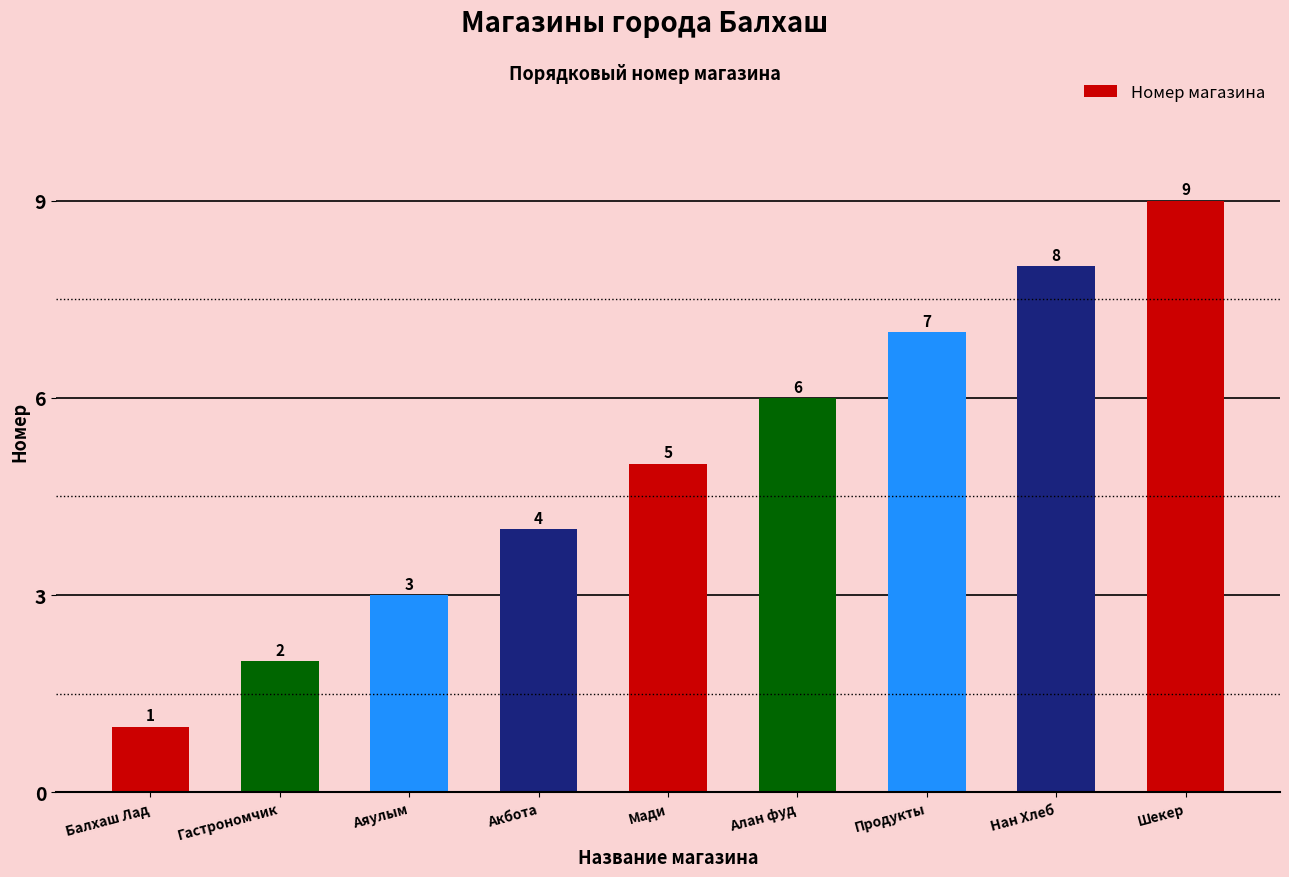

Is it true that the value at Аяулым is 4?

False